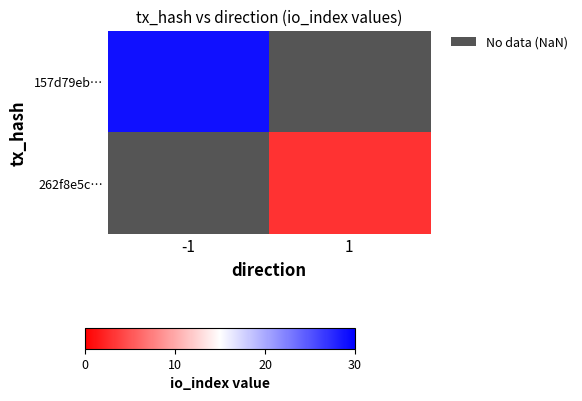

Which has a higher value, 1 or -1?

-1